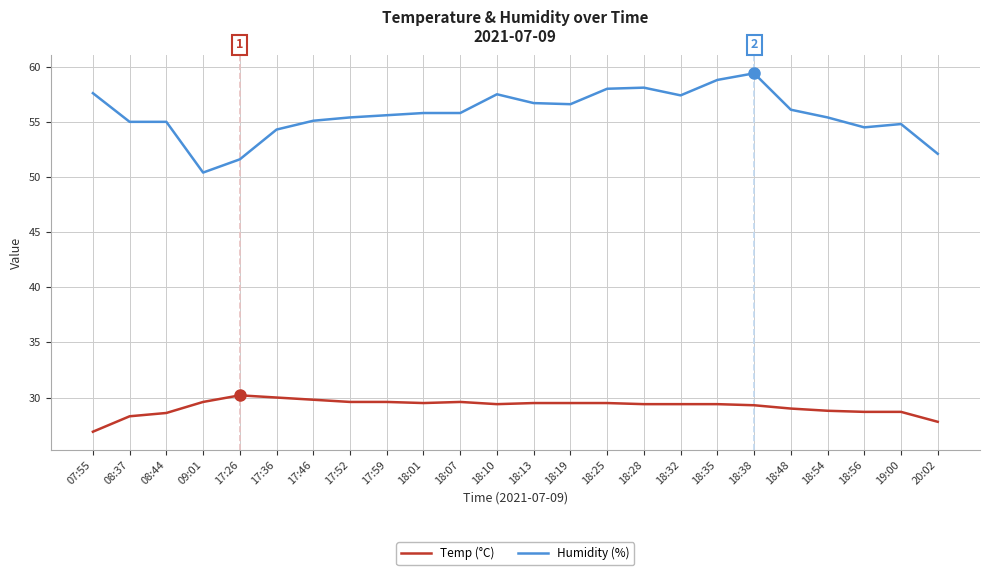

How many lines are shown in the chart?

2